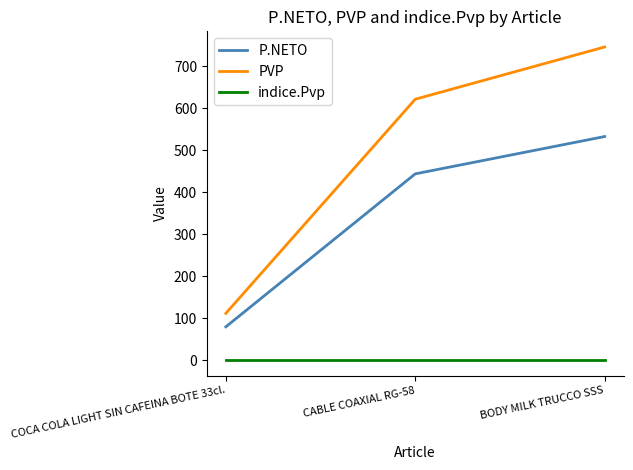

How many lines are shown in the chart?

3